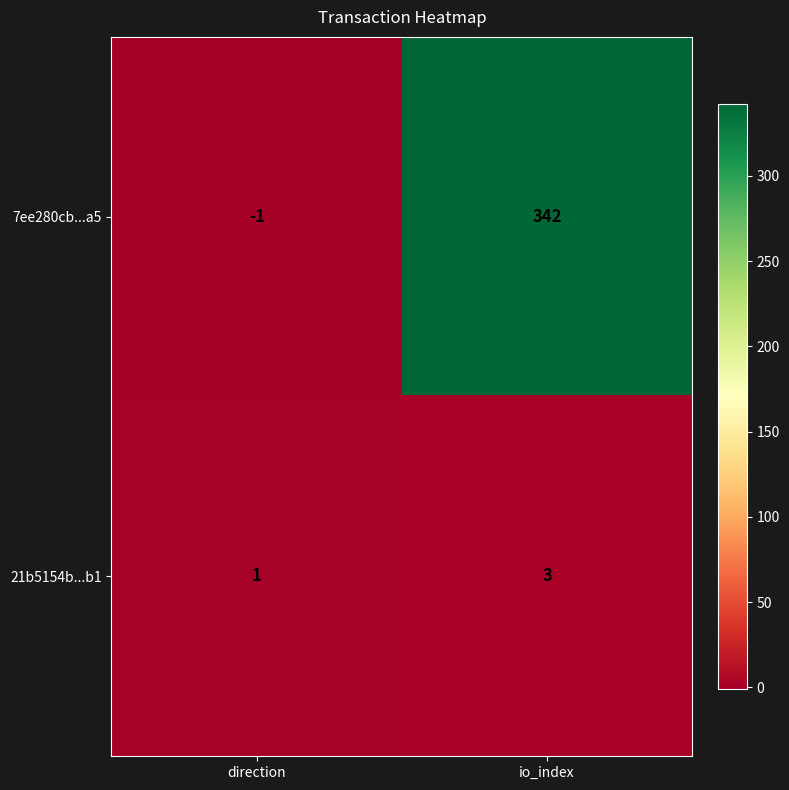

What is the sum of all 7ee280cb...a5 values?

341